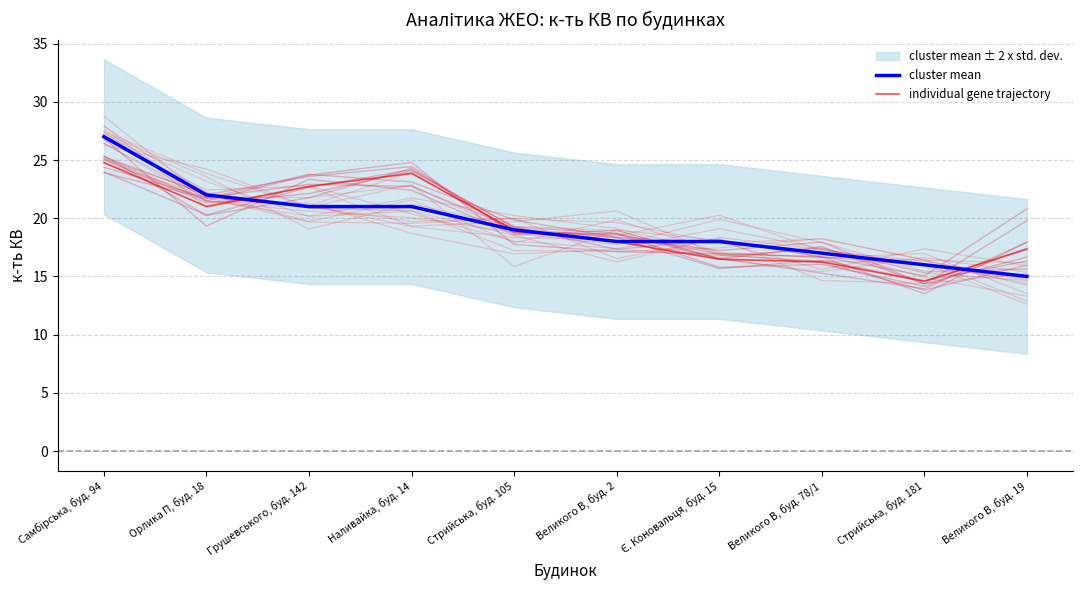

At which category is the sum across all series the highest?

Самбірська, буд. 94